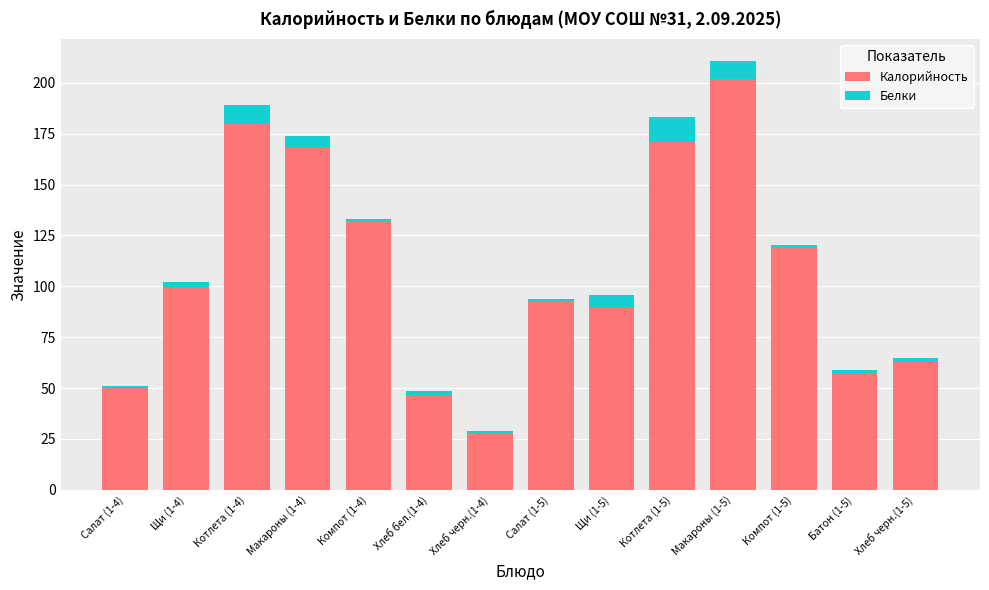

Does the chart contain stacked bars?

Yes